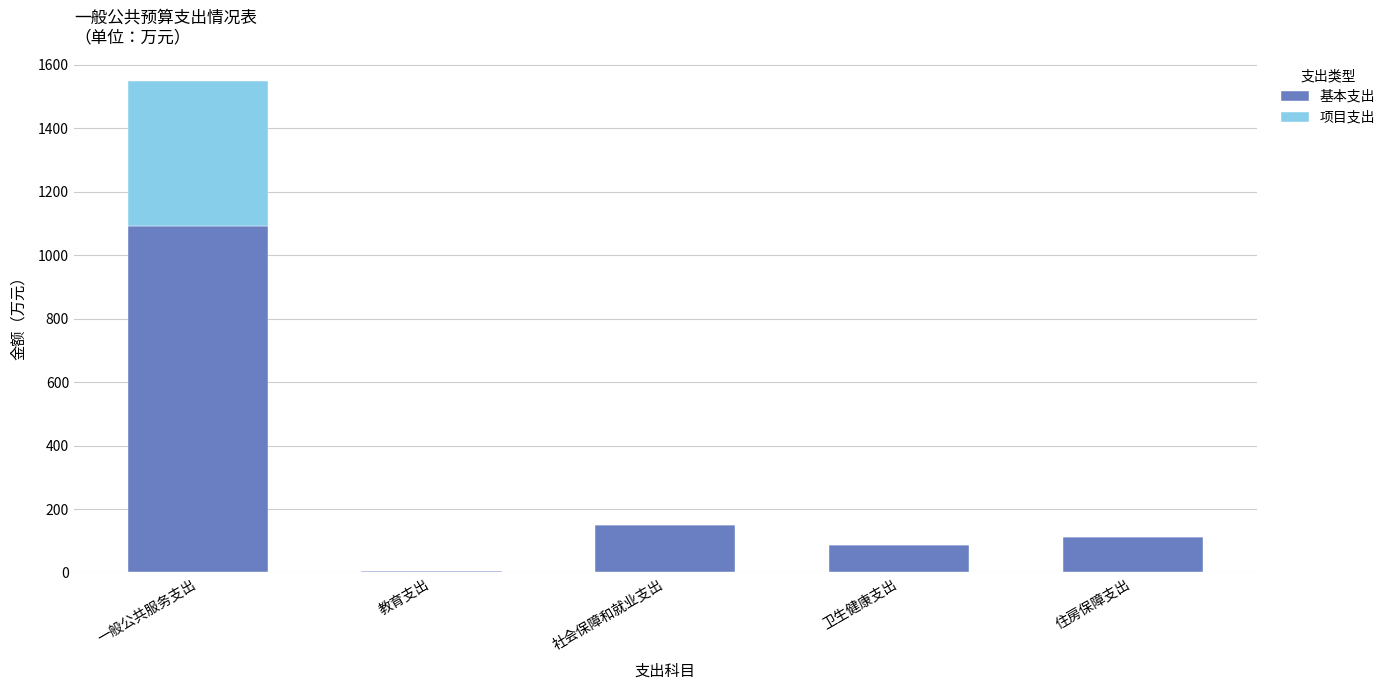

Is it true that 基本支出 equals 150.1 at 社会保障和就业支出?

True